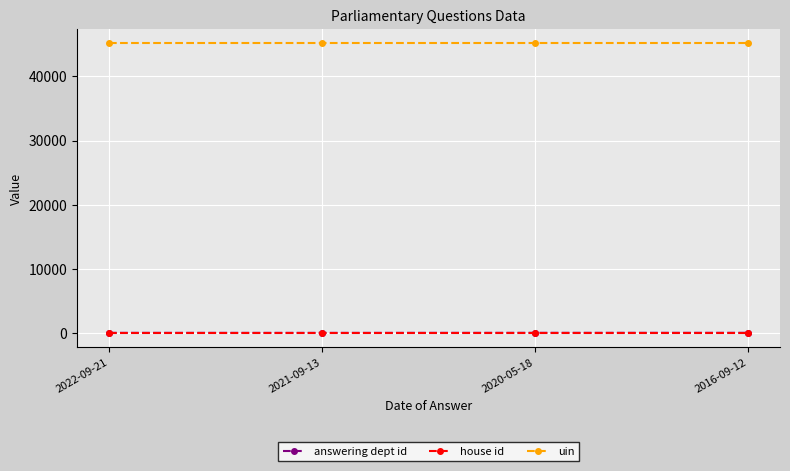

How many data points does each series have?

4